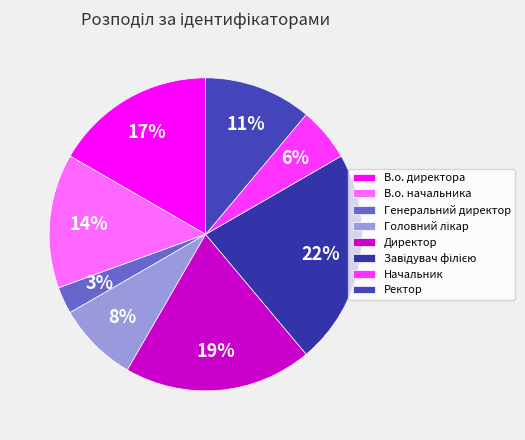

Approximately how many times larger is the value at Ректор compared to В.о. директора?

0.7